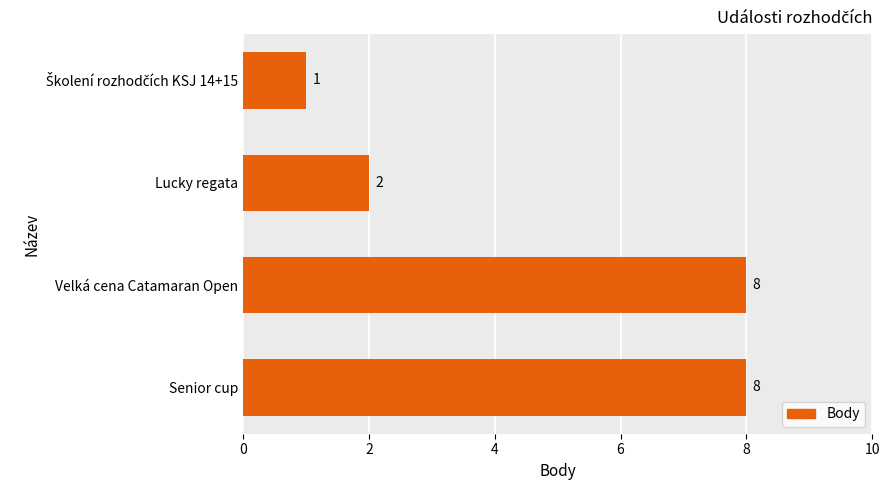

Count the values in the range 2 to 8.

3